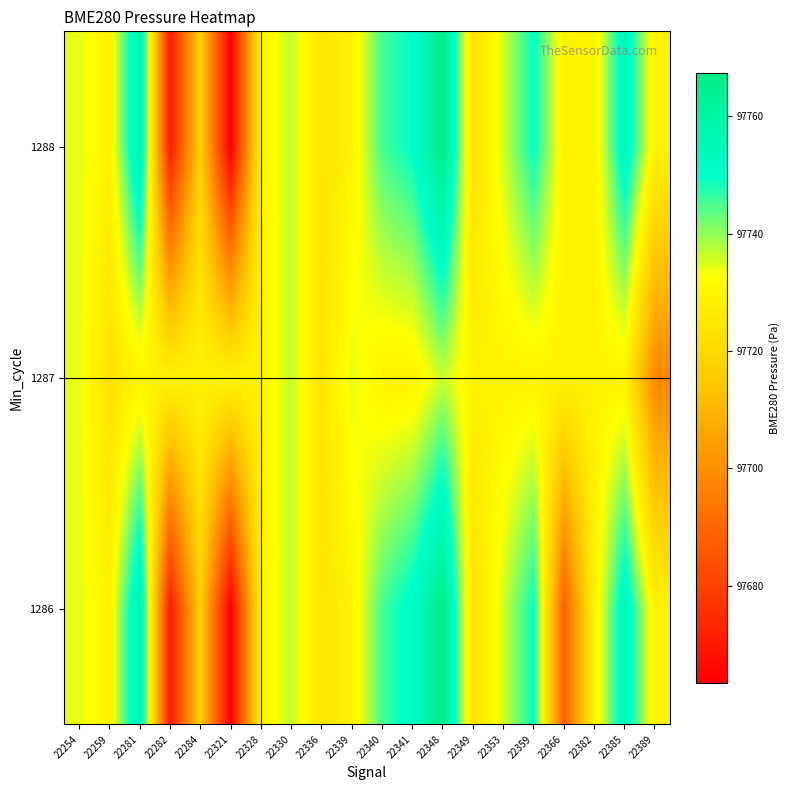

Reading left to right, list all the values displayed in this chart.

1286: 22254=97734.4	22259=97728.9	22281=97760.1	22282=97670.5	22284=97716.8	22321=97663.5	22328=97728.9	22330=97737.0	22336=97724.1	22339=97728.9	22340=97745.4	22341=97752.4	22348=97767.4	22349=97722.2	22353=97735.9	22359=97749.9	22366=97687.6	22382=97728.6	22385=97755.1	22389=97728.9
1287: 22254=97734.4	22259=97722.6	22281=97728.9	22282=97728.9	22284=97728.9	22321=97728.9	22328=97728.9	22330=97737.0	22336=97724.1	22339=97734.4	22340=97728.9	22341=97728.9	22348=97736.5	22349=97728.9	22353=97728.9	22359=97728.9	22366=97728.9	22382=97728.9	22385=97728.9	22389=97698.2
1288: 22254=97734.4	22259=97728.9	22281=97760.1	22282=97670.5	22284=97716.8	22321=97663.5	22328=97728.9	22330=97737.0	22336=97724.1	22339=97728.9	22340=97745.4	22341=97750.3	22348=97767.4	22349=97722.2	22353=97735.9	22359=97749.9	22366=97728.9	22382=97728.6	22385=97755.1	22389=97728.9